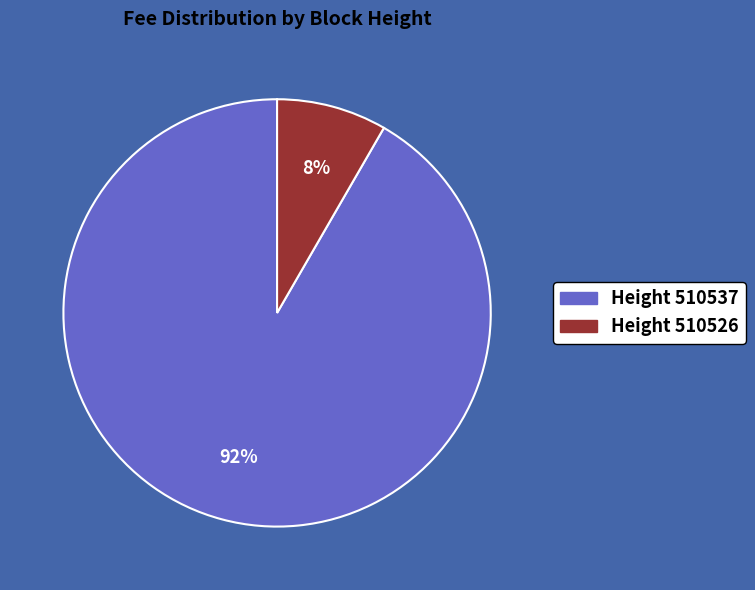

To the nearest percent, what is the average slice percentage?

50%